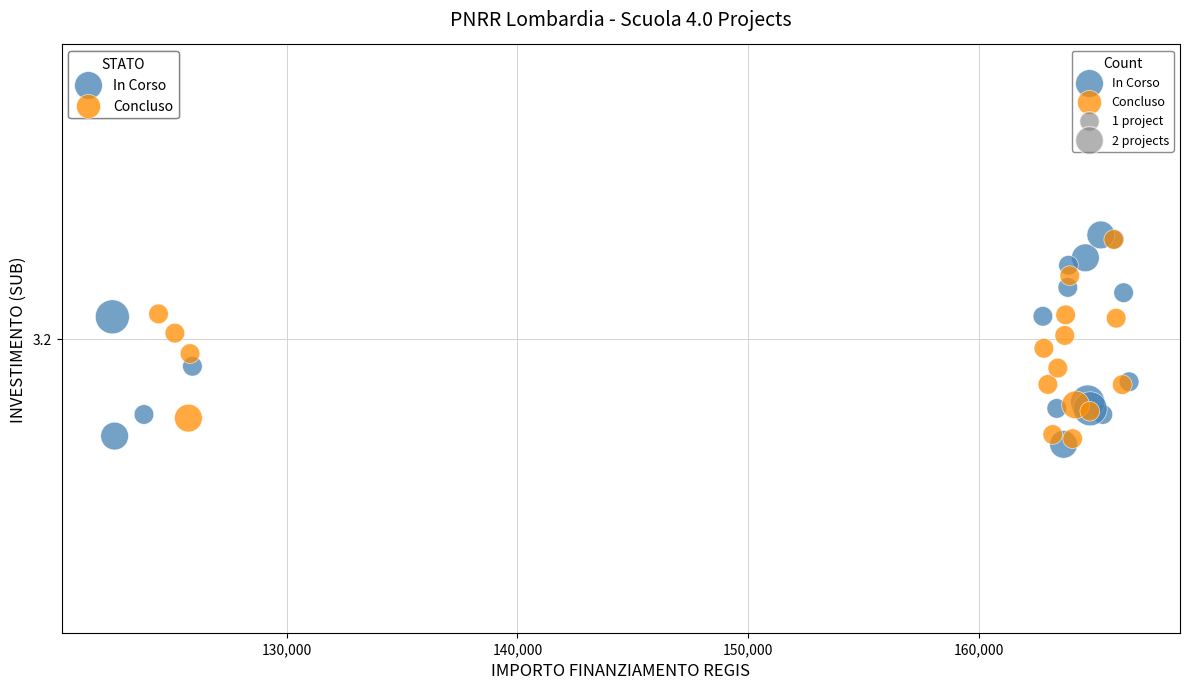

Which series contains the lowest Y value?

In Corso